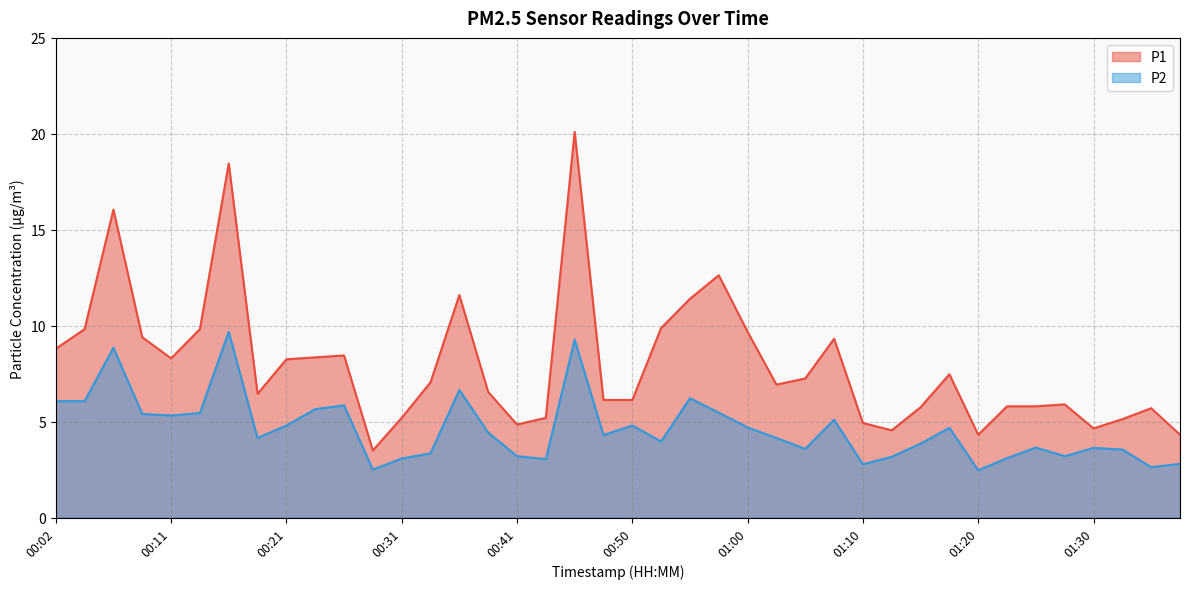

Does the chart display data point markers on the line(s)?

No